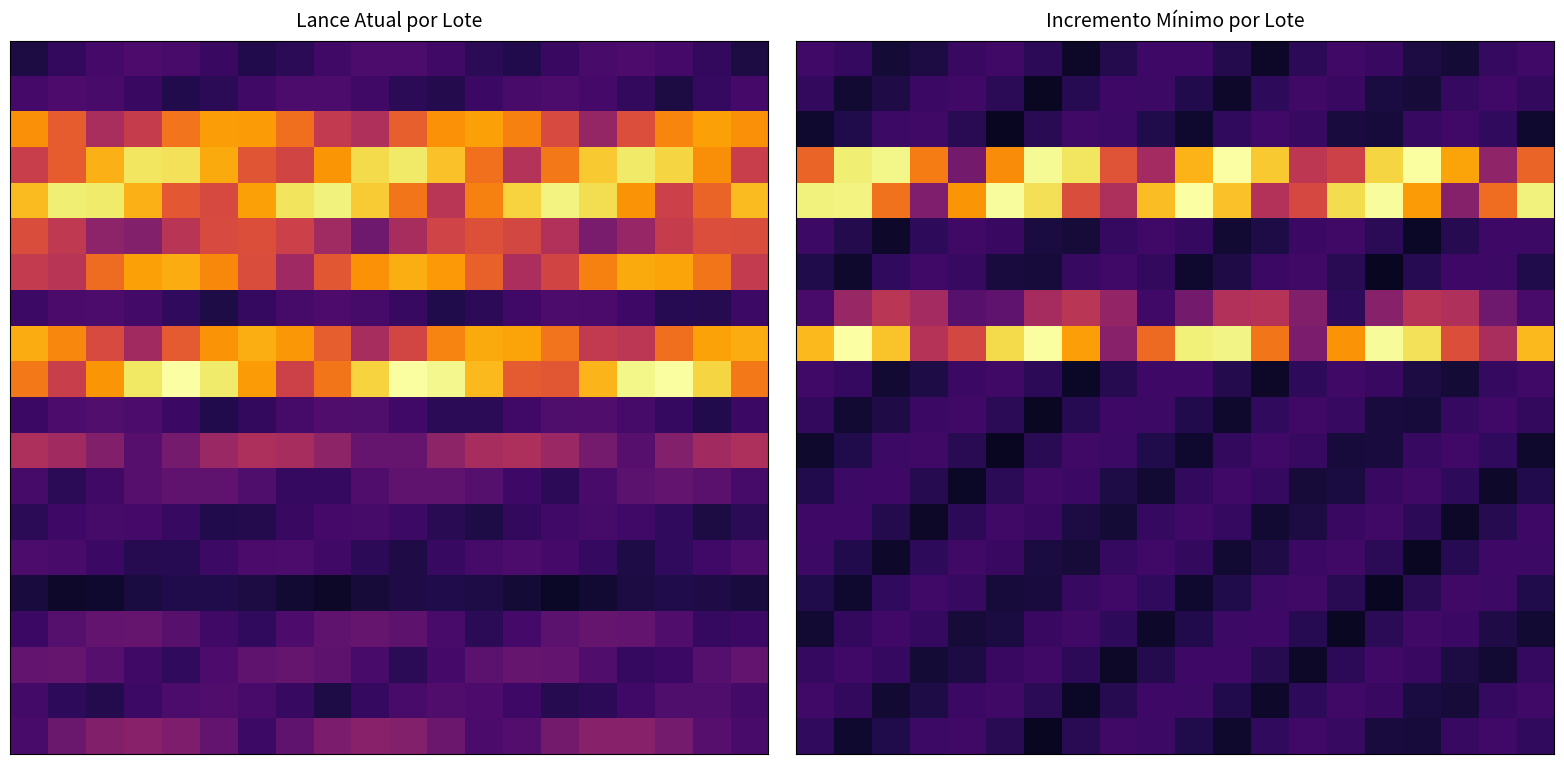

Which has a higher value, 9 or 7?

9